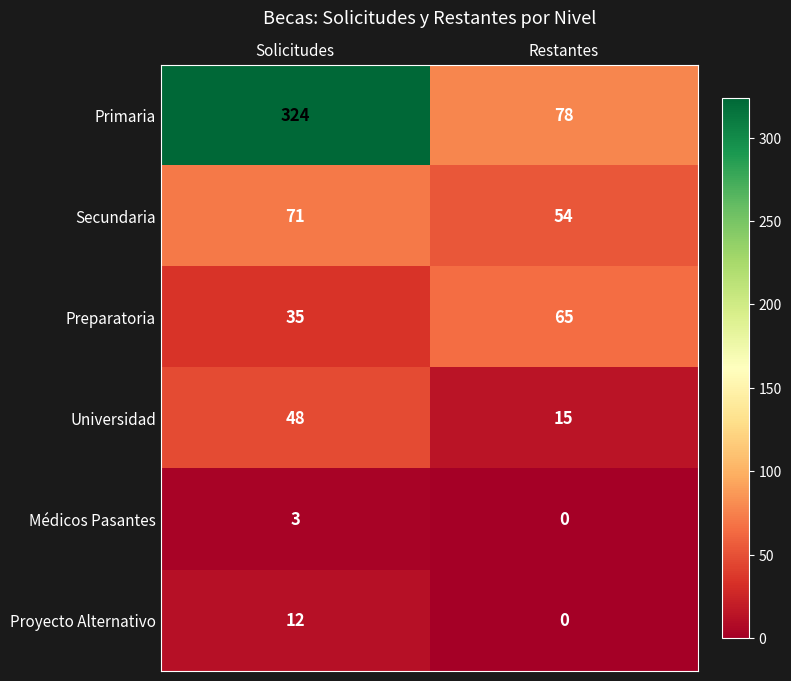

Read the Primaria value at Restantes, to the nearest 50.

100